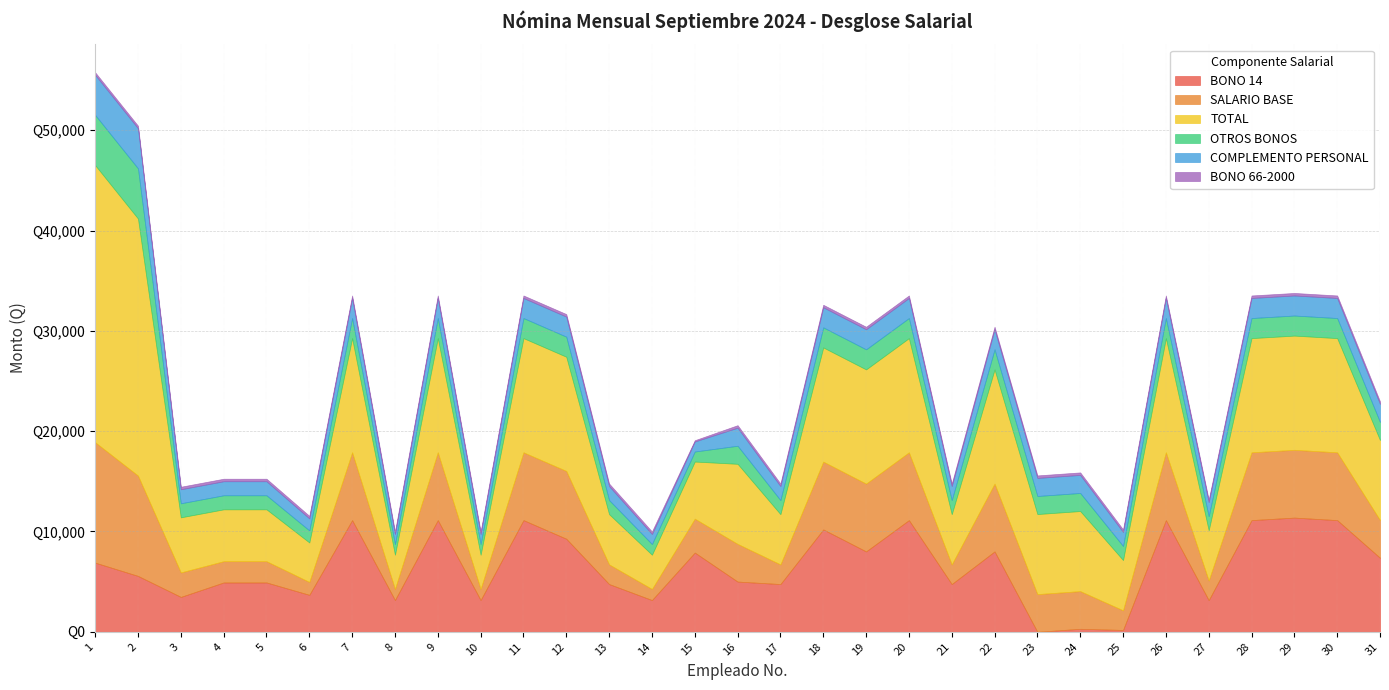

How many lines are shown in the chart?

6